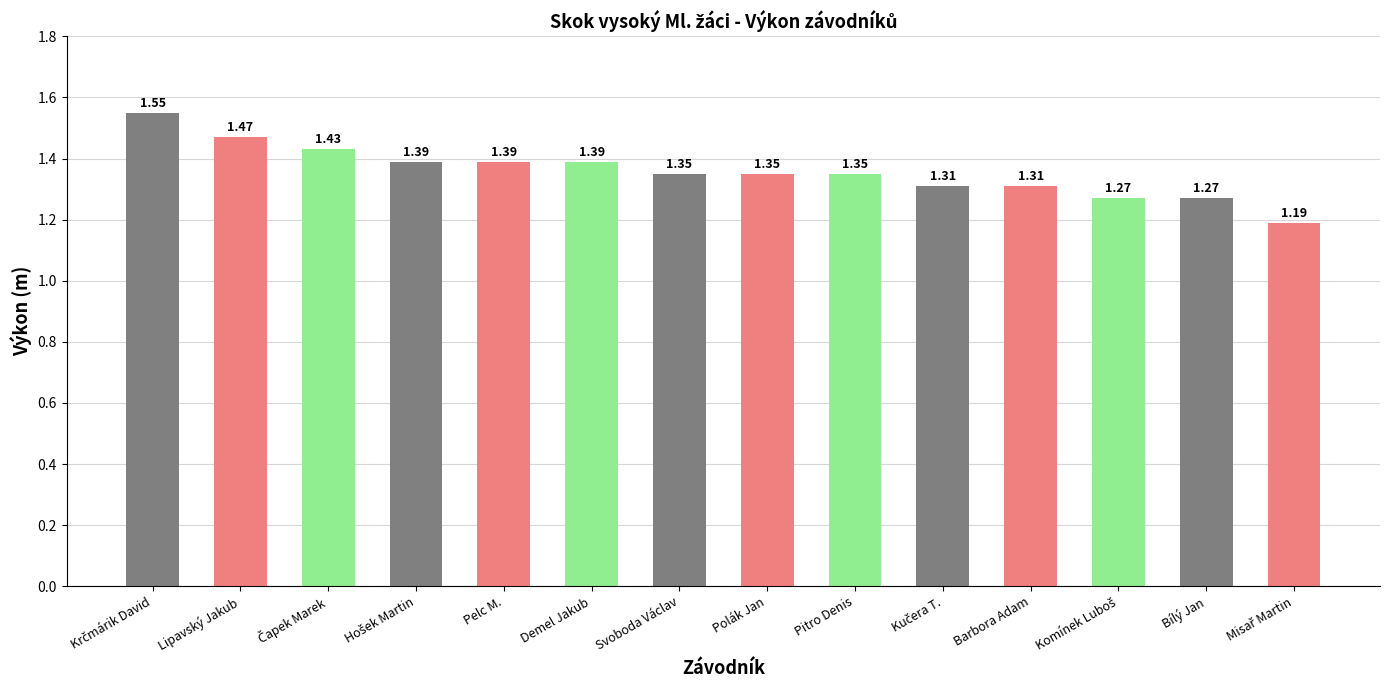

What is the label of the 7th bar from the left?

Svoboda Václav